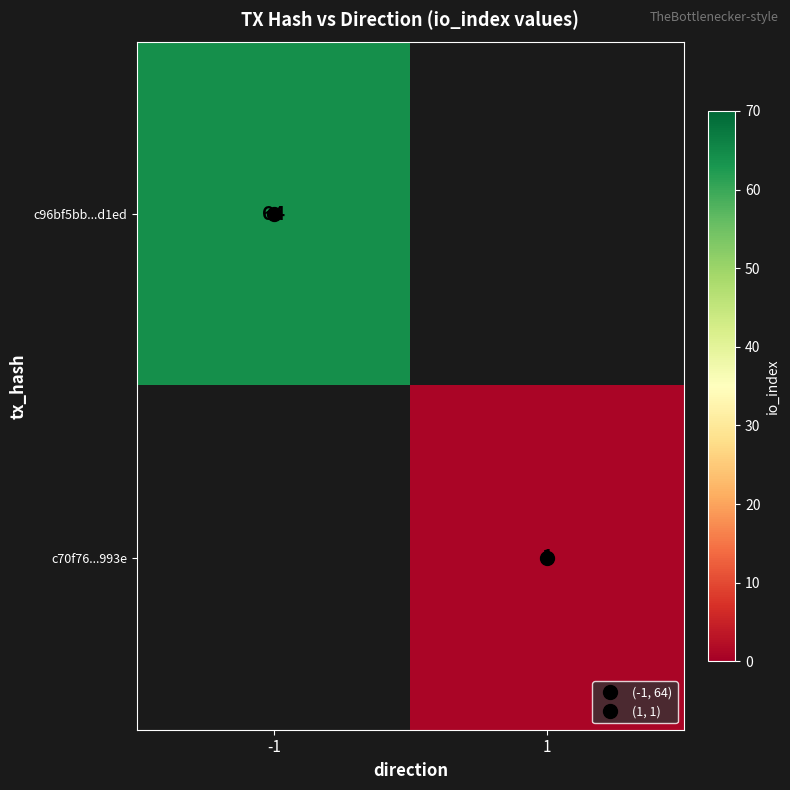

List the series in order of their peak value, highest first.

c96bf5bb...d1ed, c70f76...993e